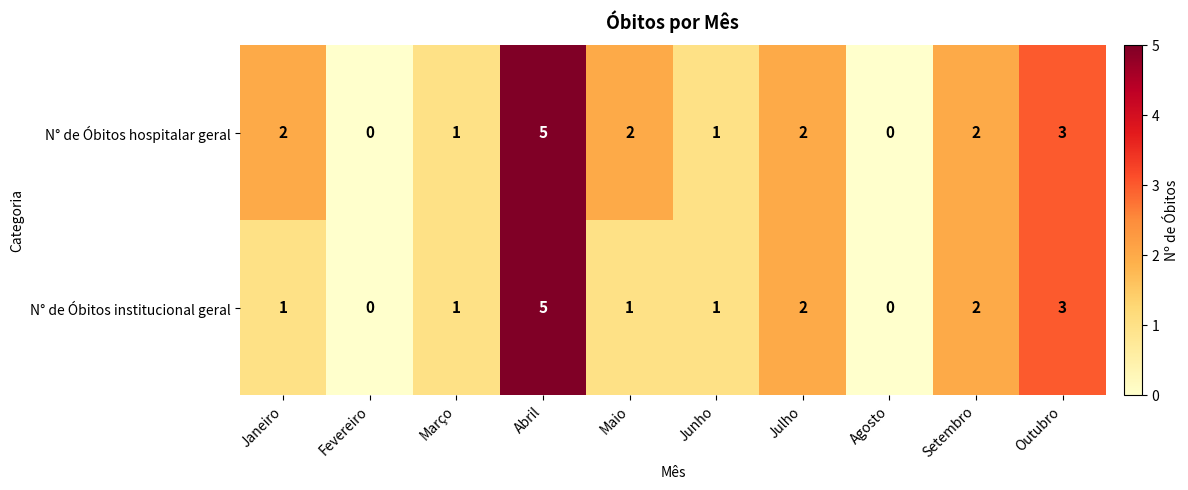

Between Janeiro and Outubro, which series saw the biggest shift?

N° de Óbitos institucional geral